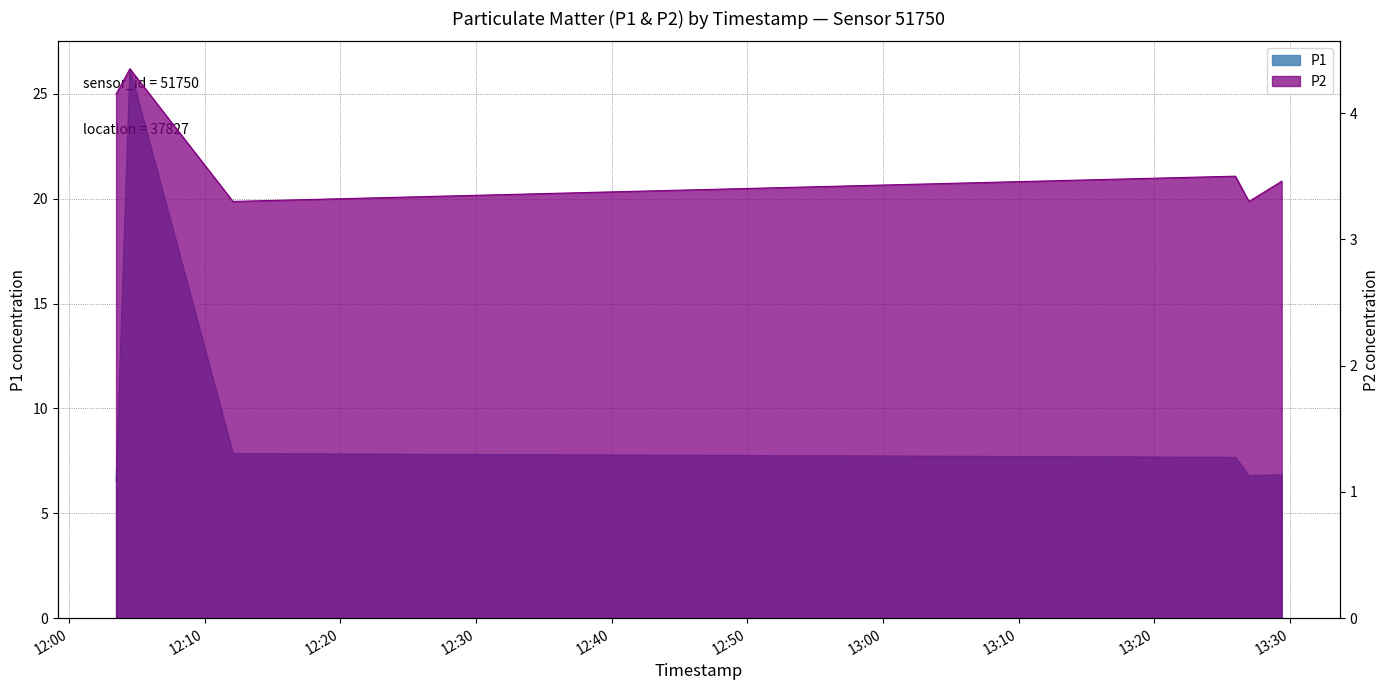

What is the spread (max minus min) of values at 2024-02-21T13:29:24?

3.4